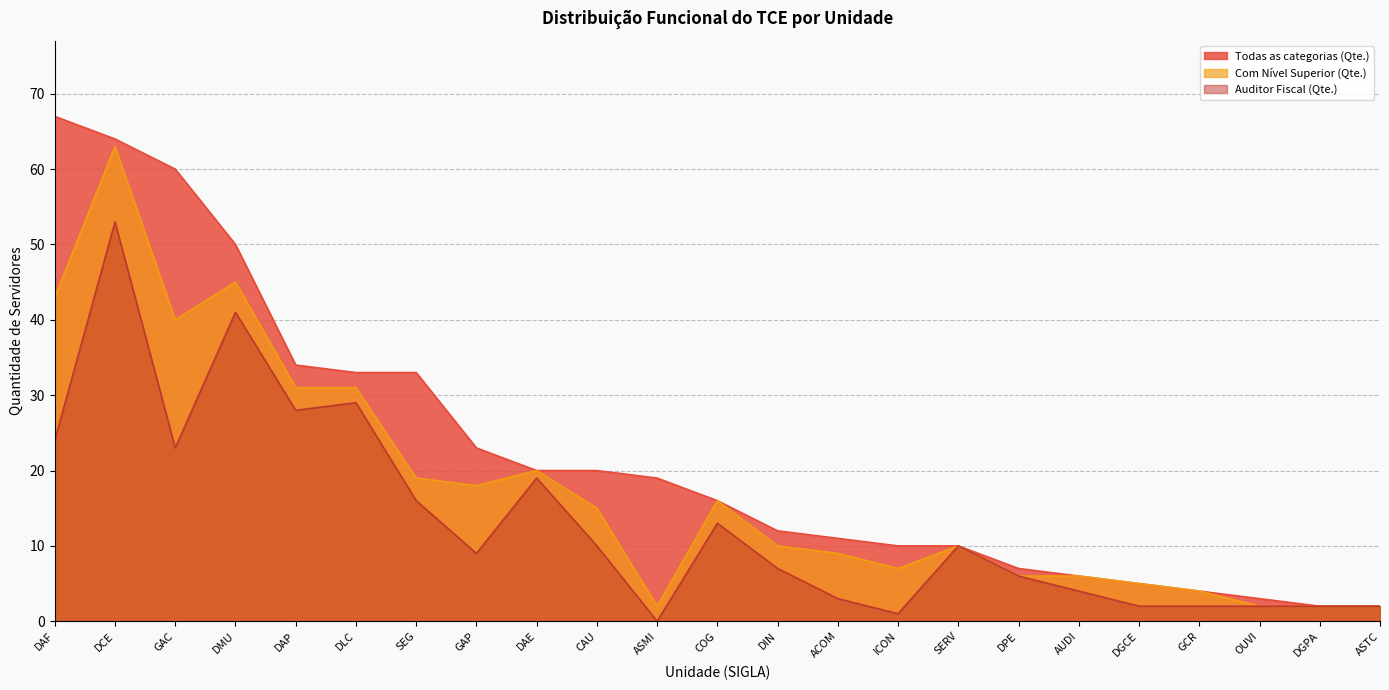

True or false: Todas as categorias (Qte.) and Auditor Fiscal (Qte.) cross at least once.

False